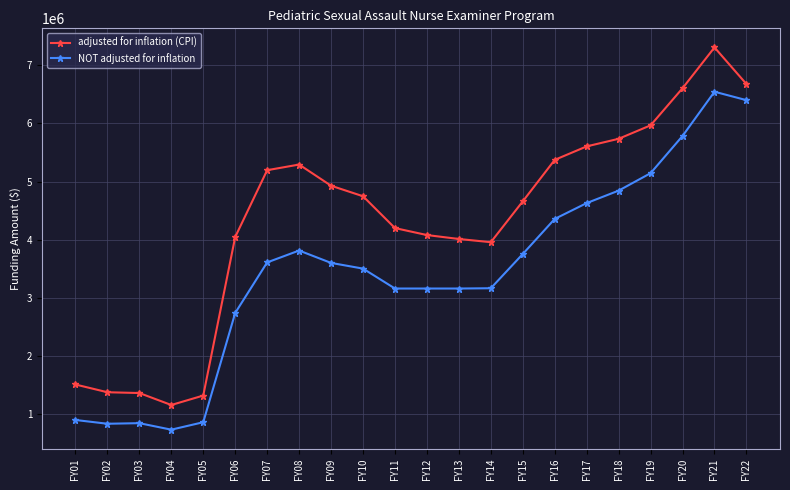

What are all the series names shown in the legend?

adjusted for inflation (CPI), NOT adjusted for inflation